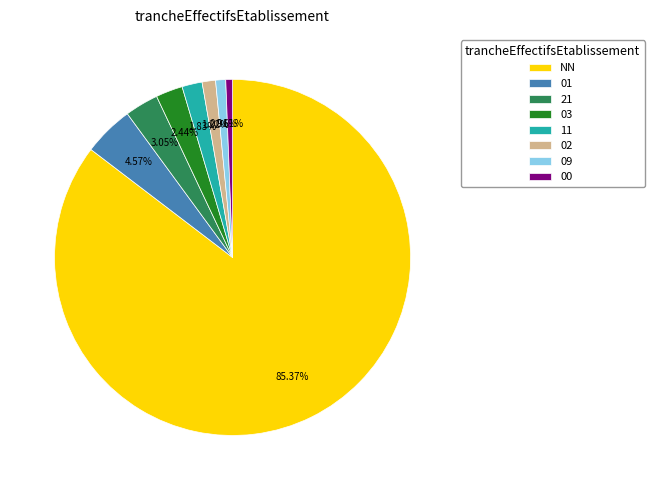

What is the largest slice in the pie chart?

NN